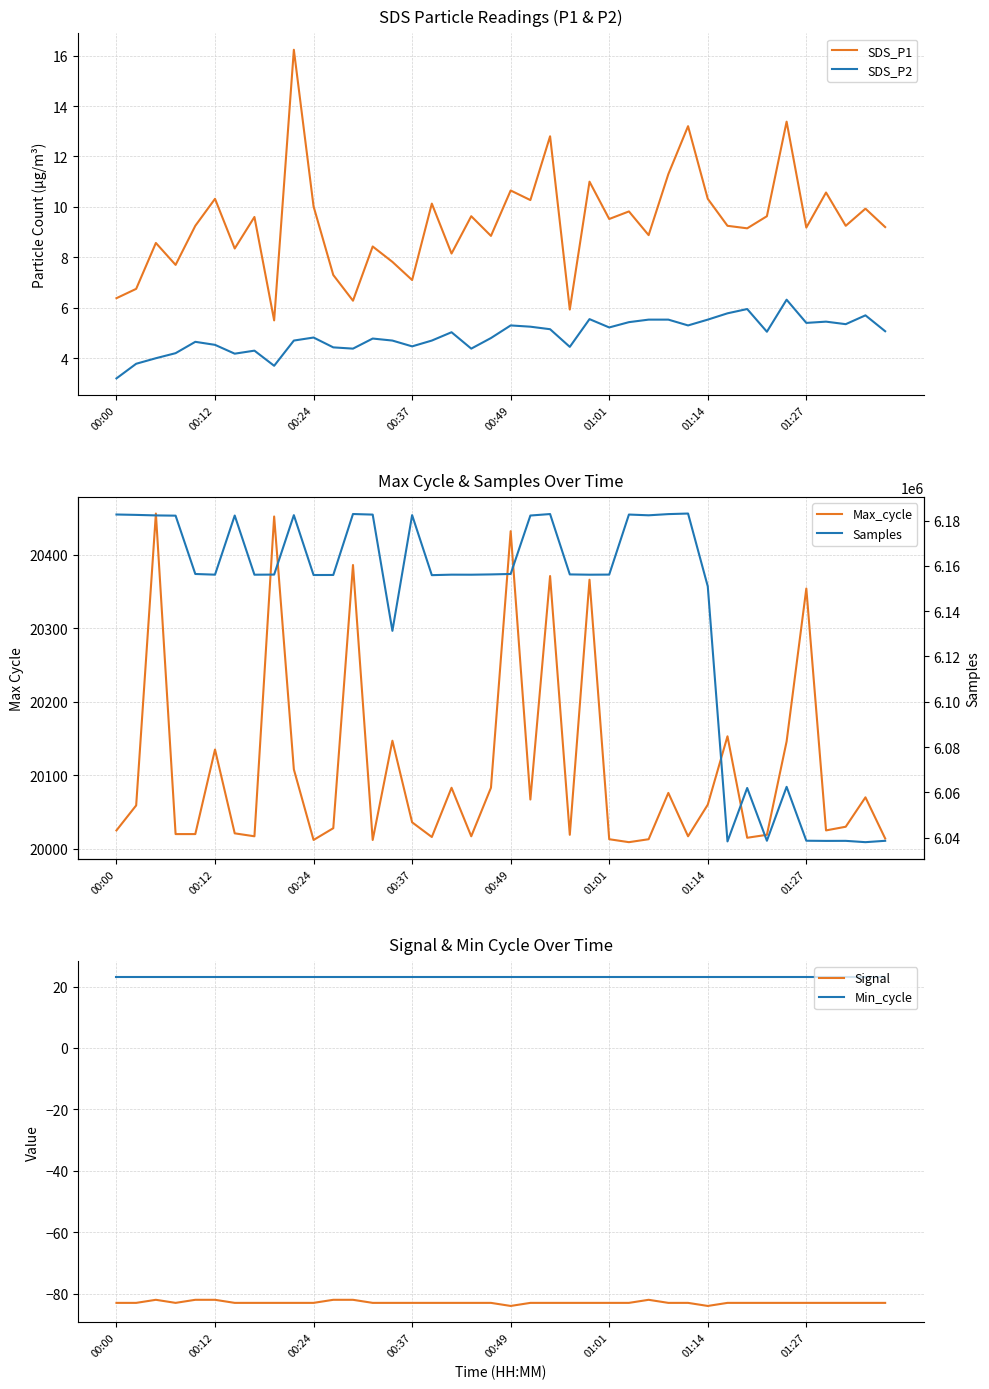

Rank the series at 8 from lowest to highest value.

Signal, SDS_P2, SDS_P1, Min_cycle, Max_cycle, Samples